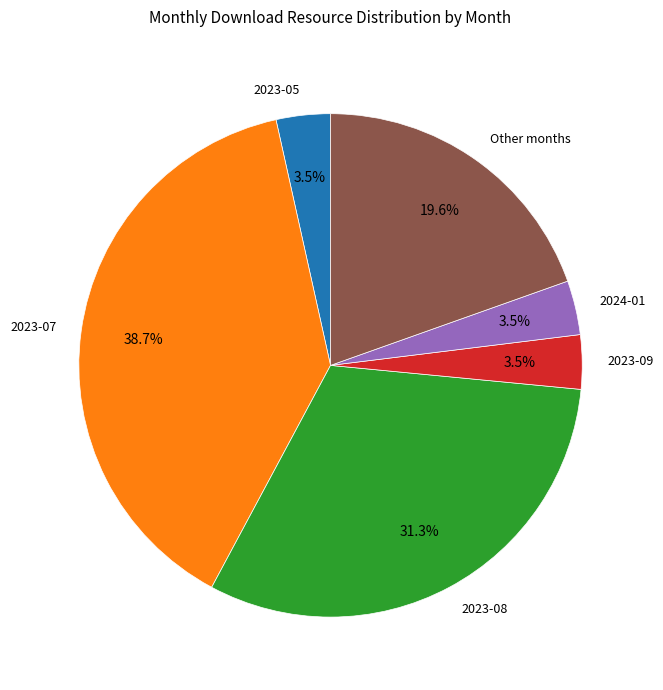

Which slice is the largest?

2023-07